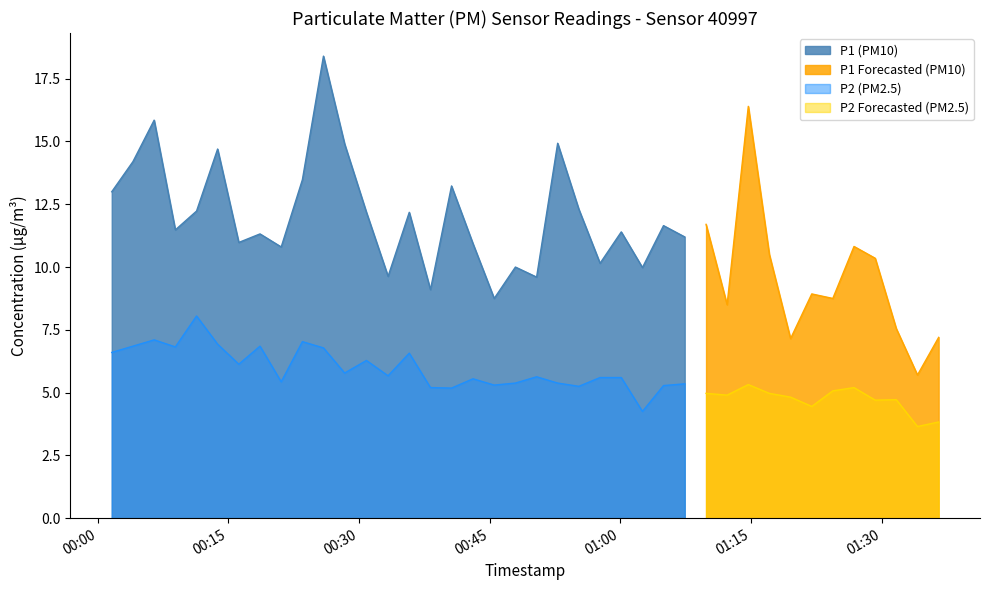

True or false: P2 and P1 cross at least once.

False